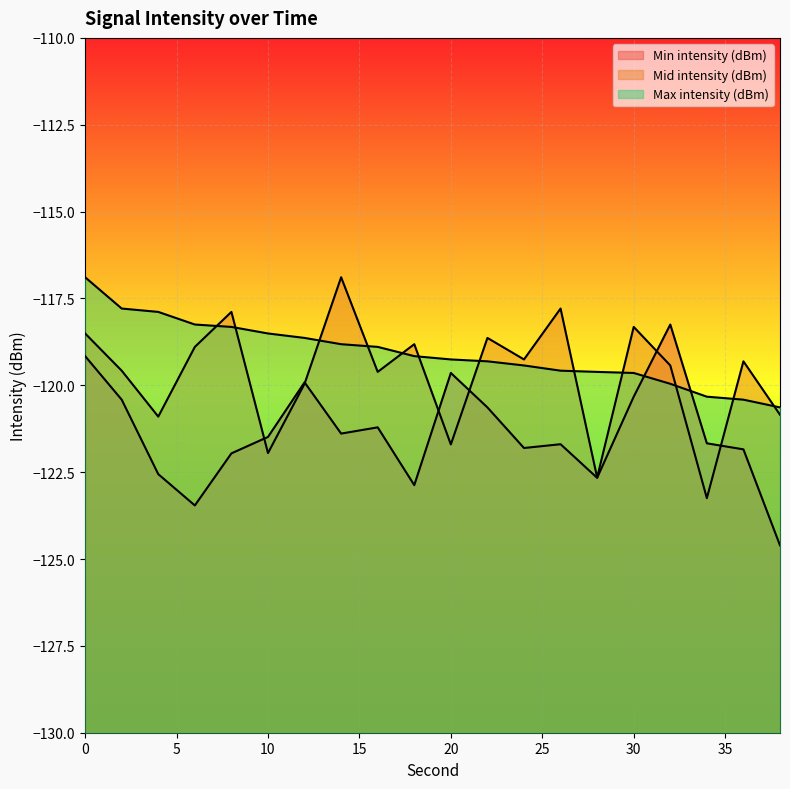

What is the average value of the Min intensity (dBm) series?

-121.4